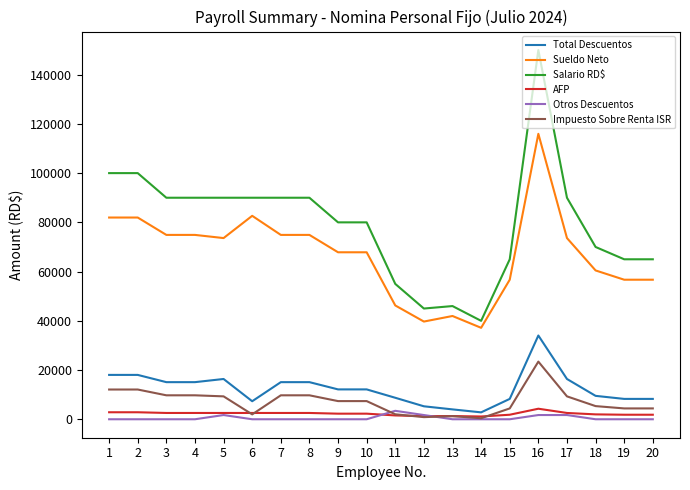

Which series has the largest range (max minus min)?

Salario RD$